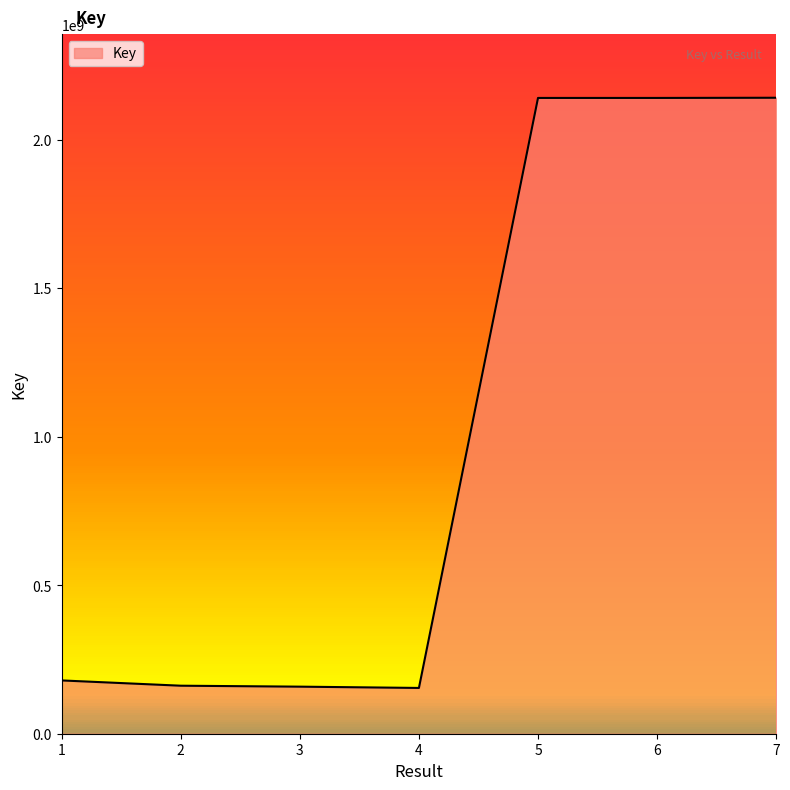

True or false: there are more than 2 points higher than both neighbors.

False